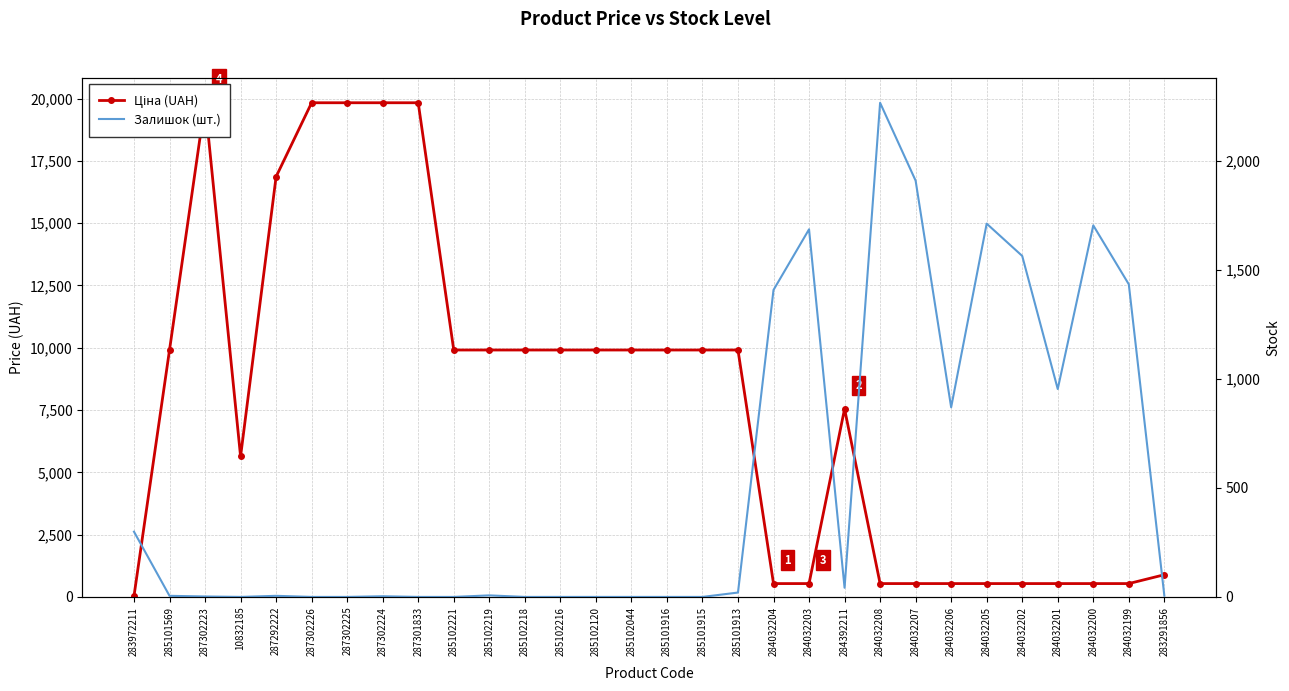

What is the highest value of the Ціна (UAH) series?

19831.1